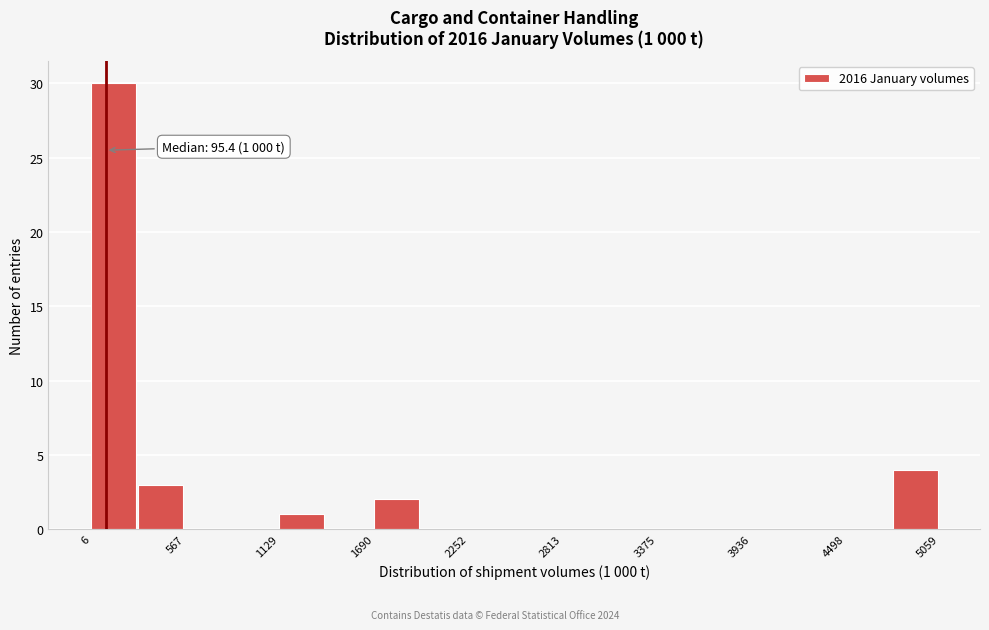

Around what value on the x-axis is the tallest bar? Give the approximate position of its centre, as read against the axis.

100